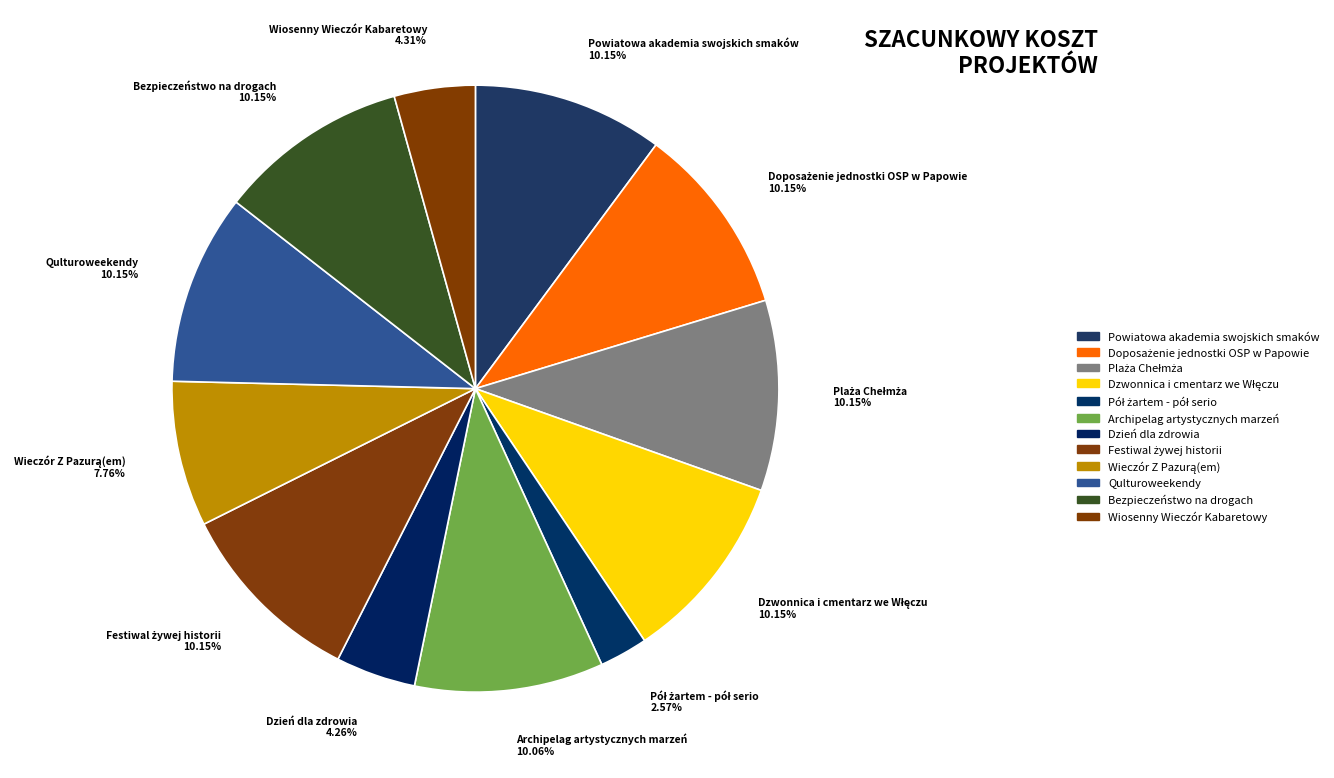

What percentage is the Archipelag artystycznych marzeń slice, to the nearest percent?

10%